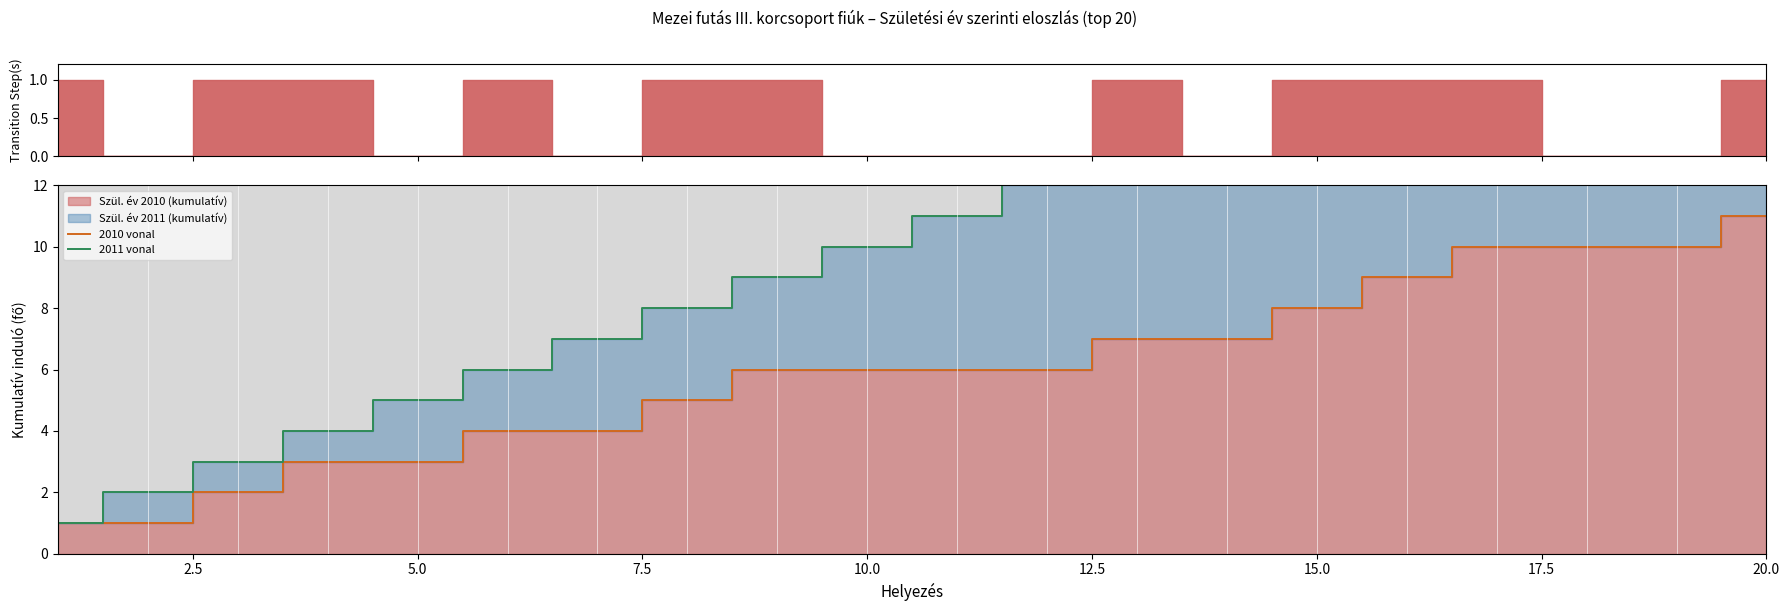

True or false: 2010 vonal has a value of 3 at 5.0.

True